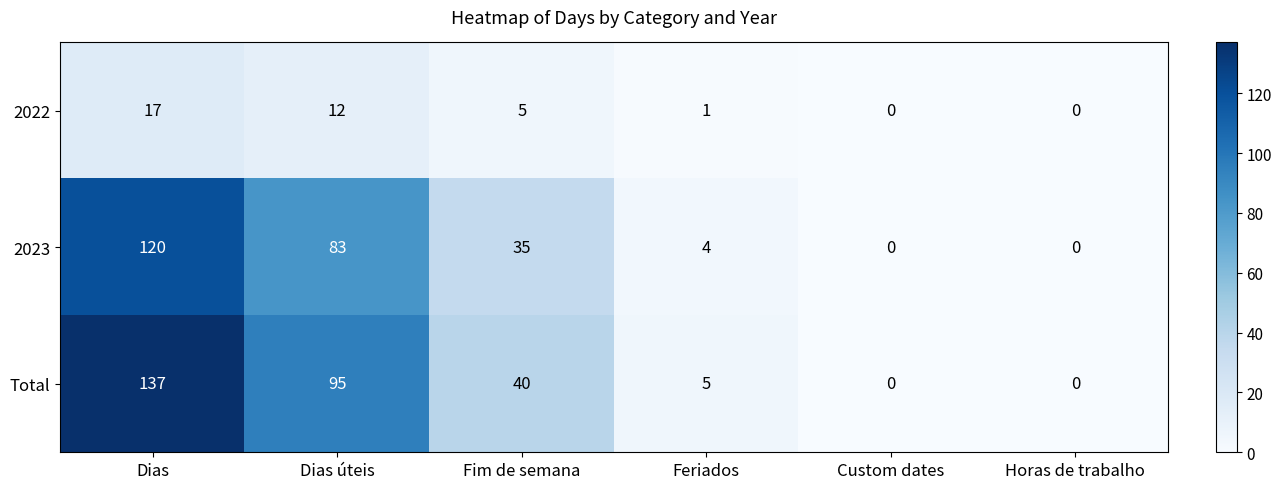

Is the value of 2022 at Dias úteis greater than the value of Total at Dias úteis?

No